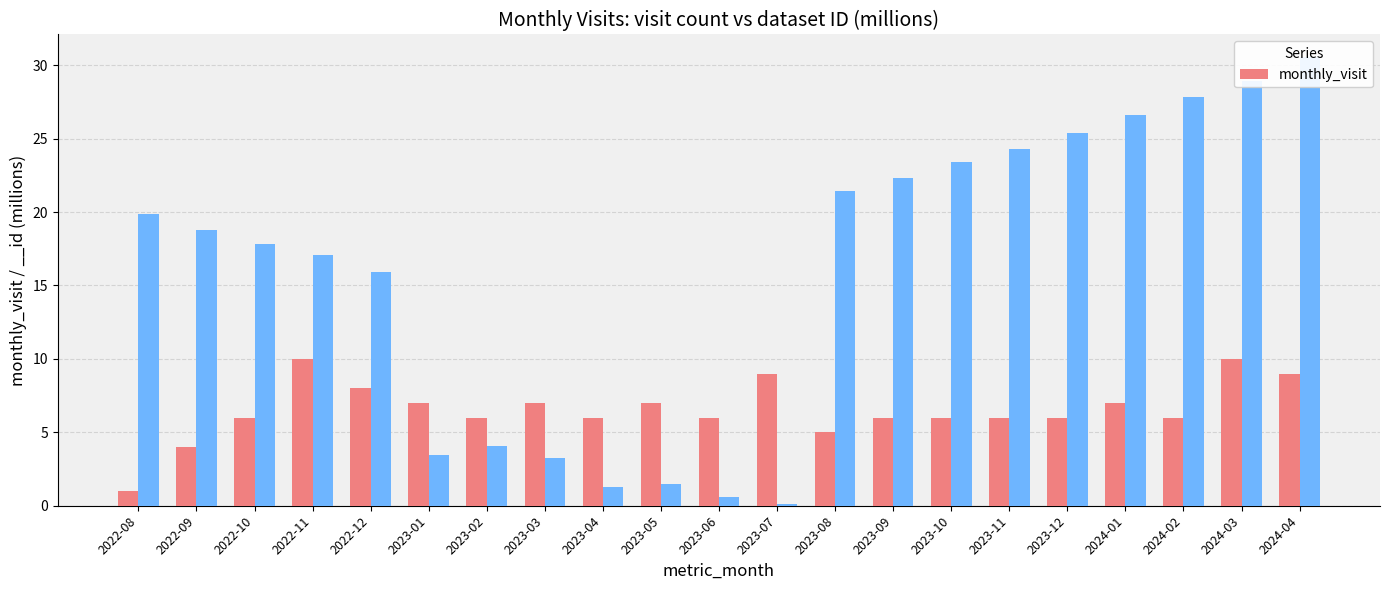

At which label does the data first exceed 6?

2022-11